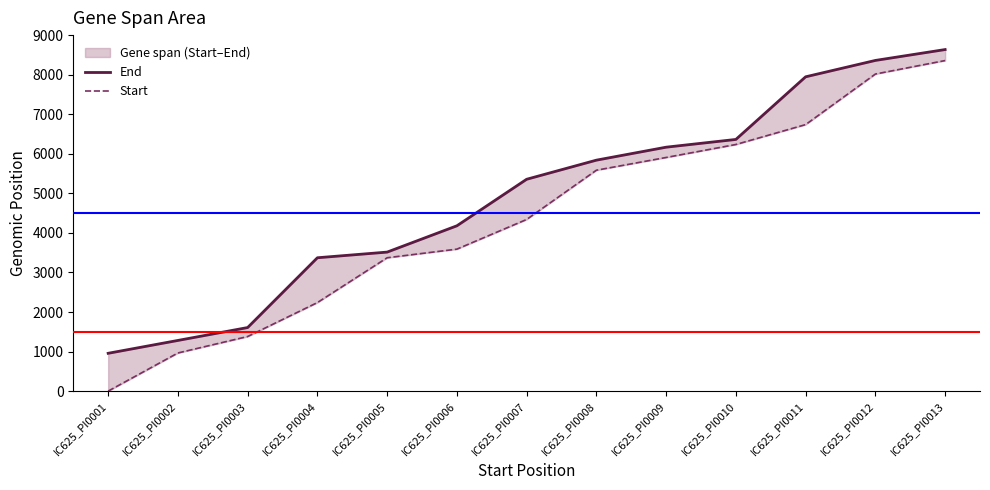

True or false: Start has more than 1 interior local peaks.

False